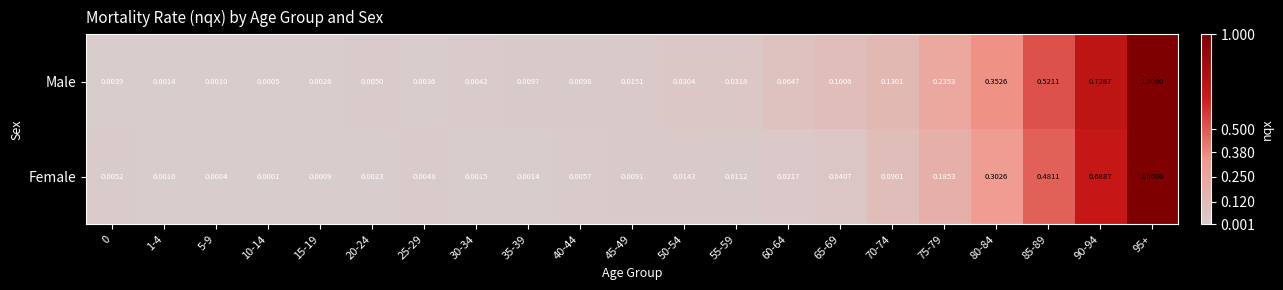

Rank the series by their average value, from lowest to highest.

Female, Male